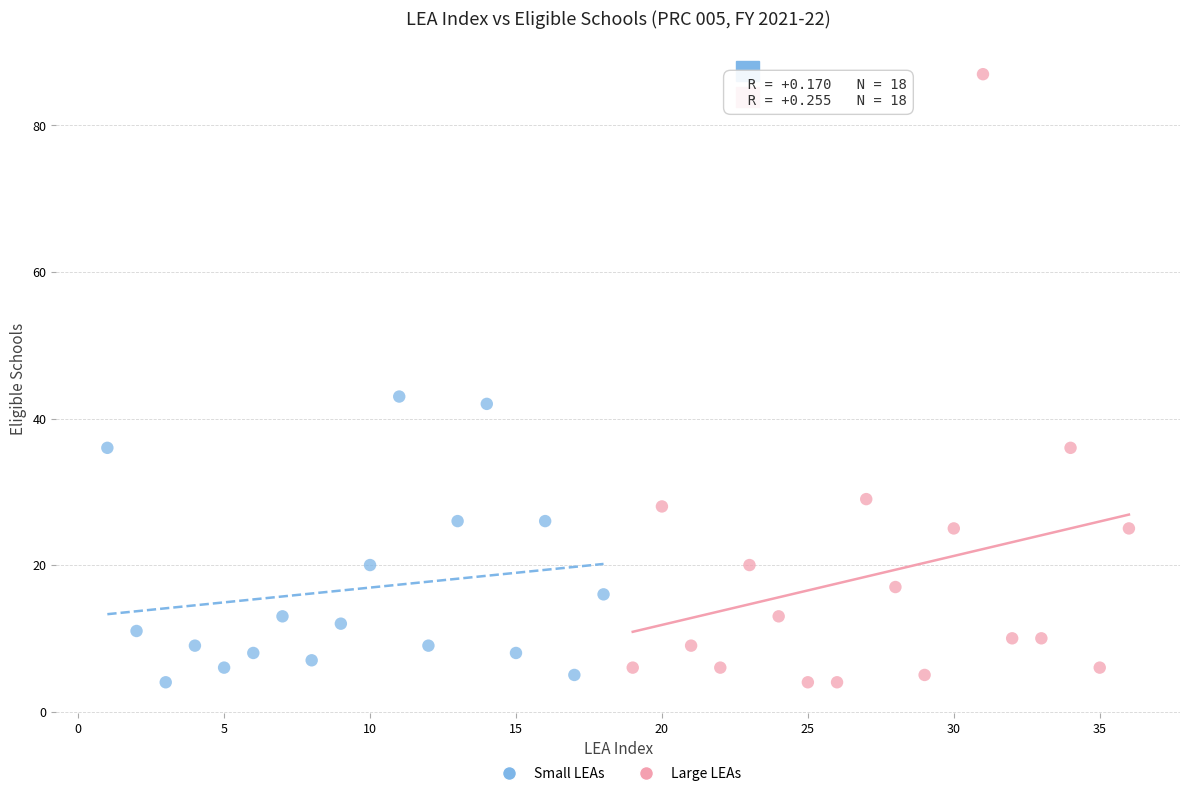

Which series has the widest spread of Y values?

Large LEAs